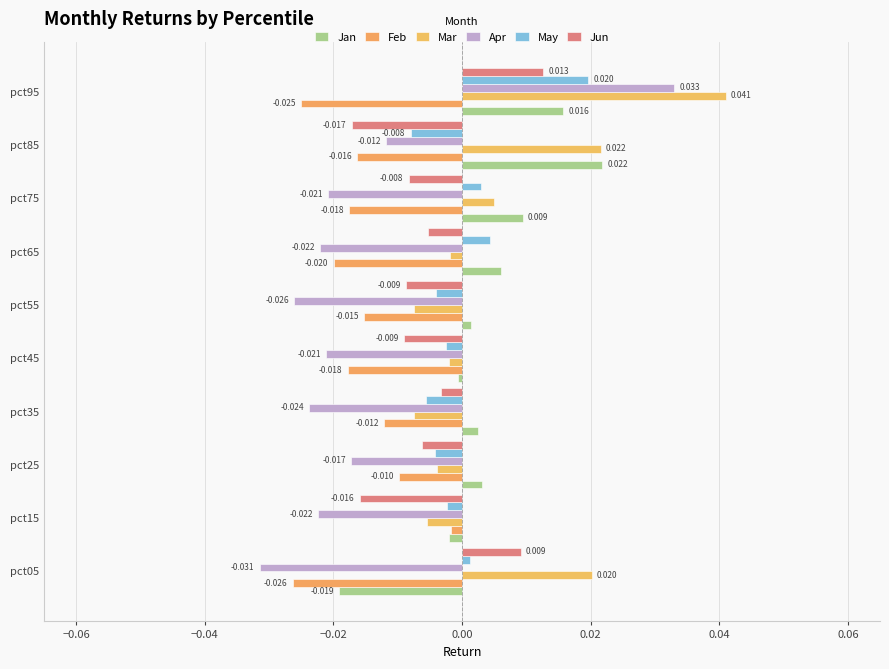

How many data points in Apr are less than 0?

9